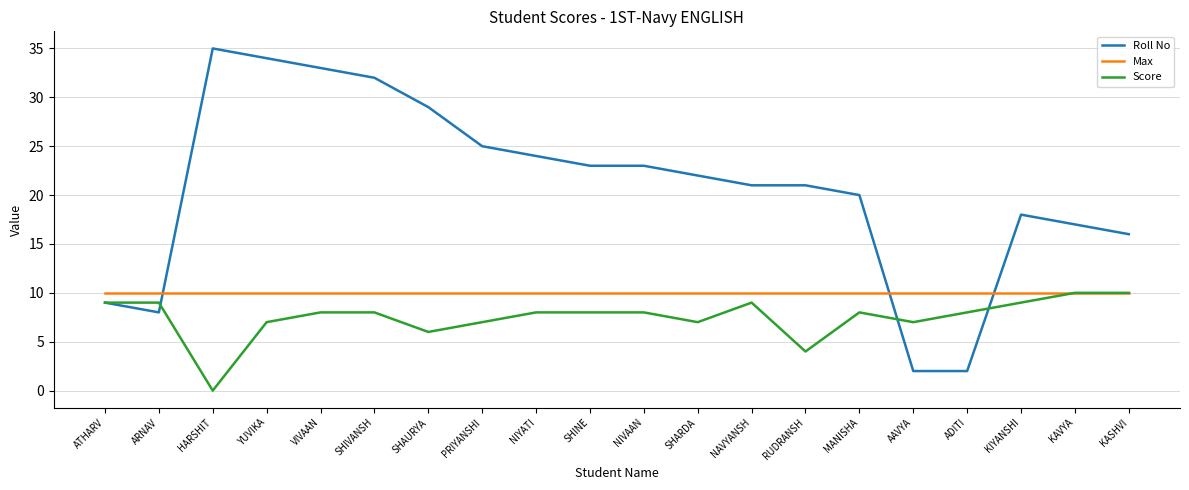

What is the sum of all Score values?

150